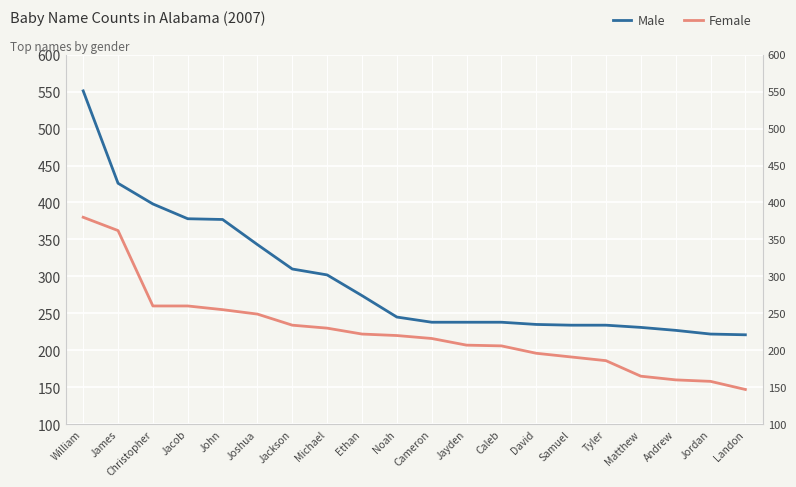

Rank the series at Andrew from lowest to highest value.

Female, Male